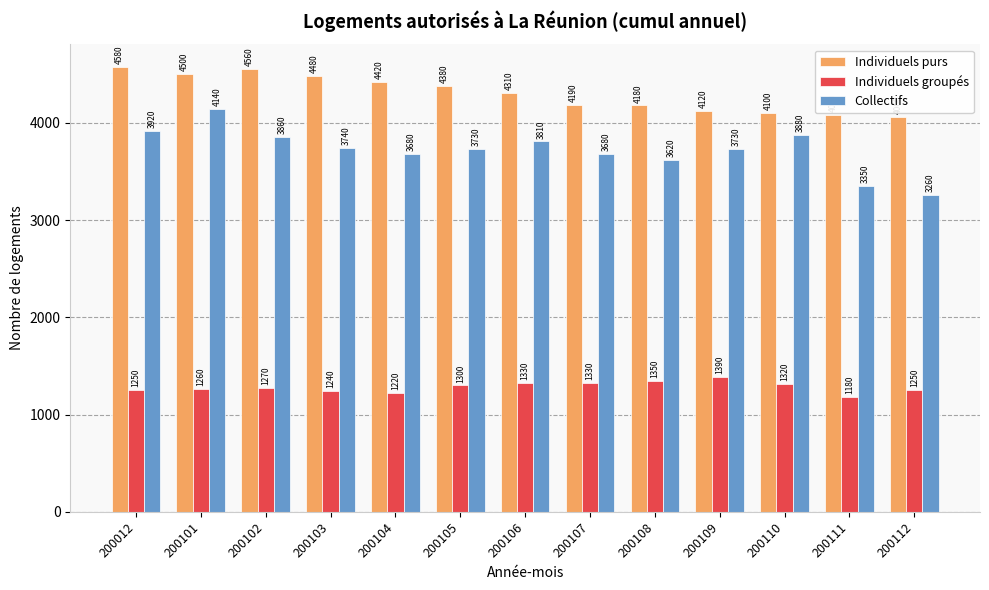

Where is Individuels groupés nearest to the value 1285?

200102